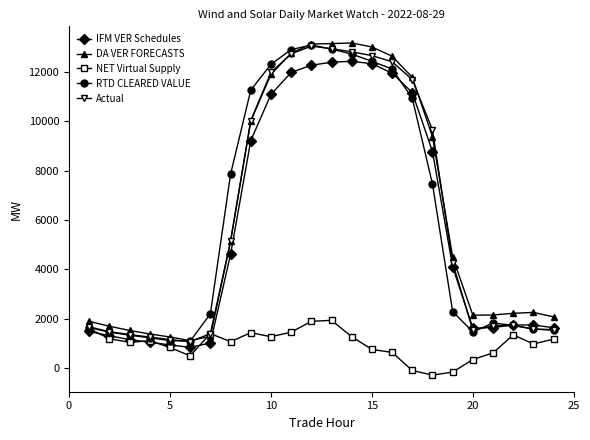

True or false: NET Virtual Supply has more than 2 interior local peaks.

True